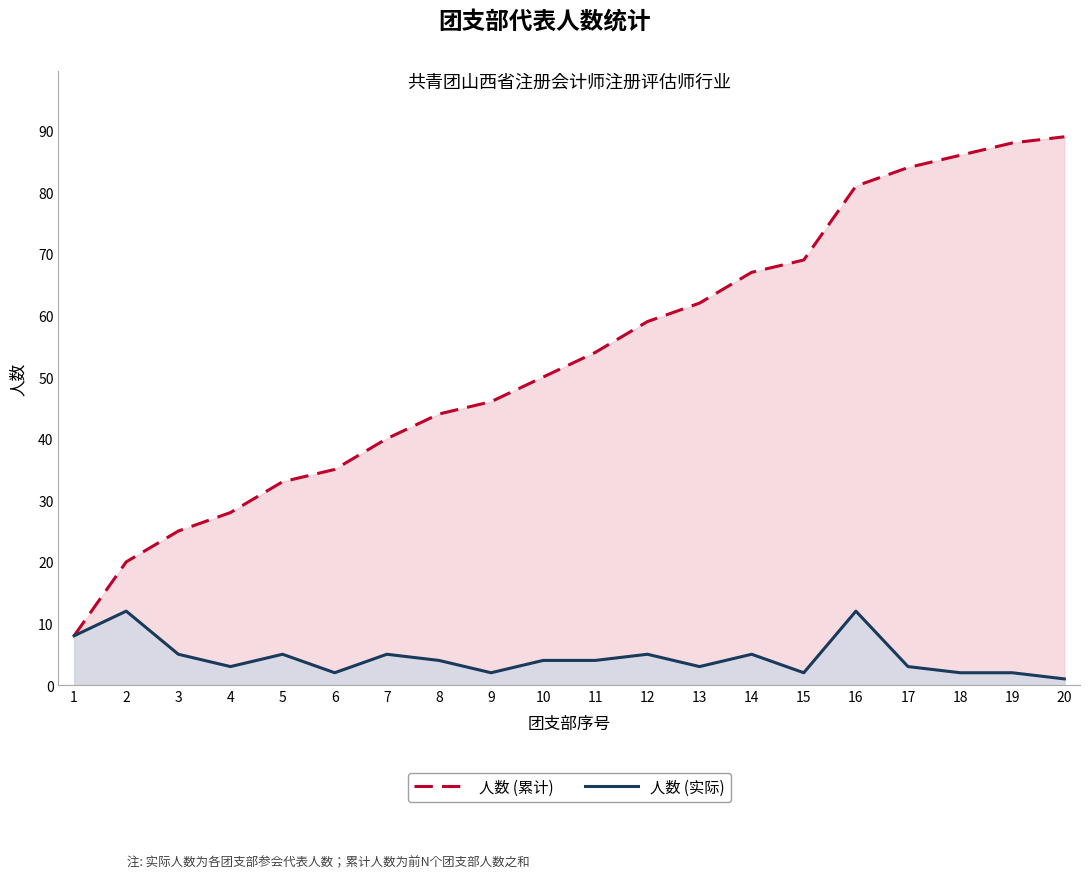

What are all the series names shown in the legend?

人数 (累计), 人数 (实际)